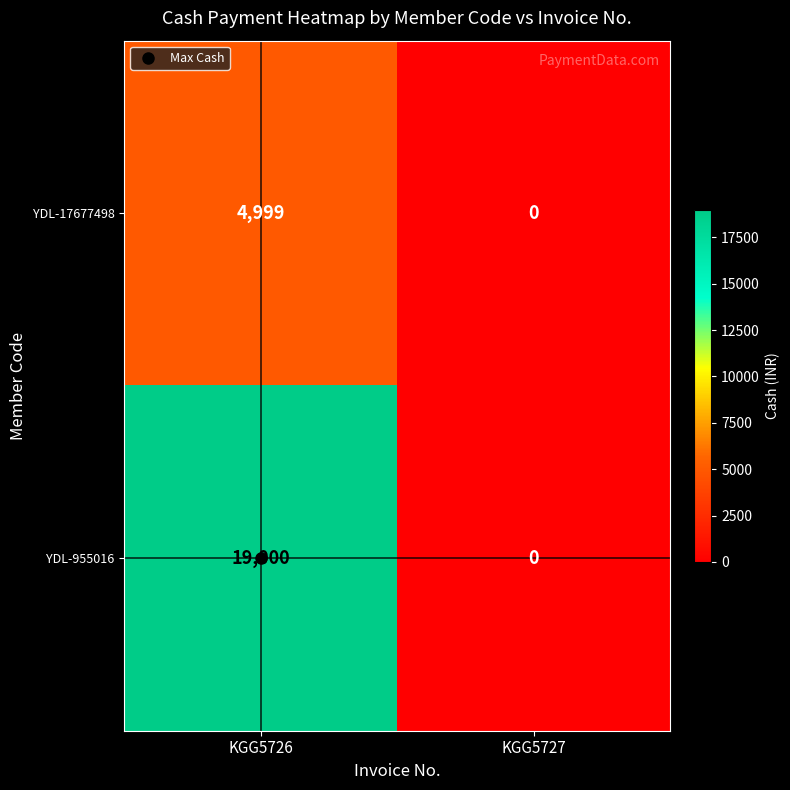

At which category is the sum across all series the highest?

KGG5726